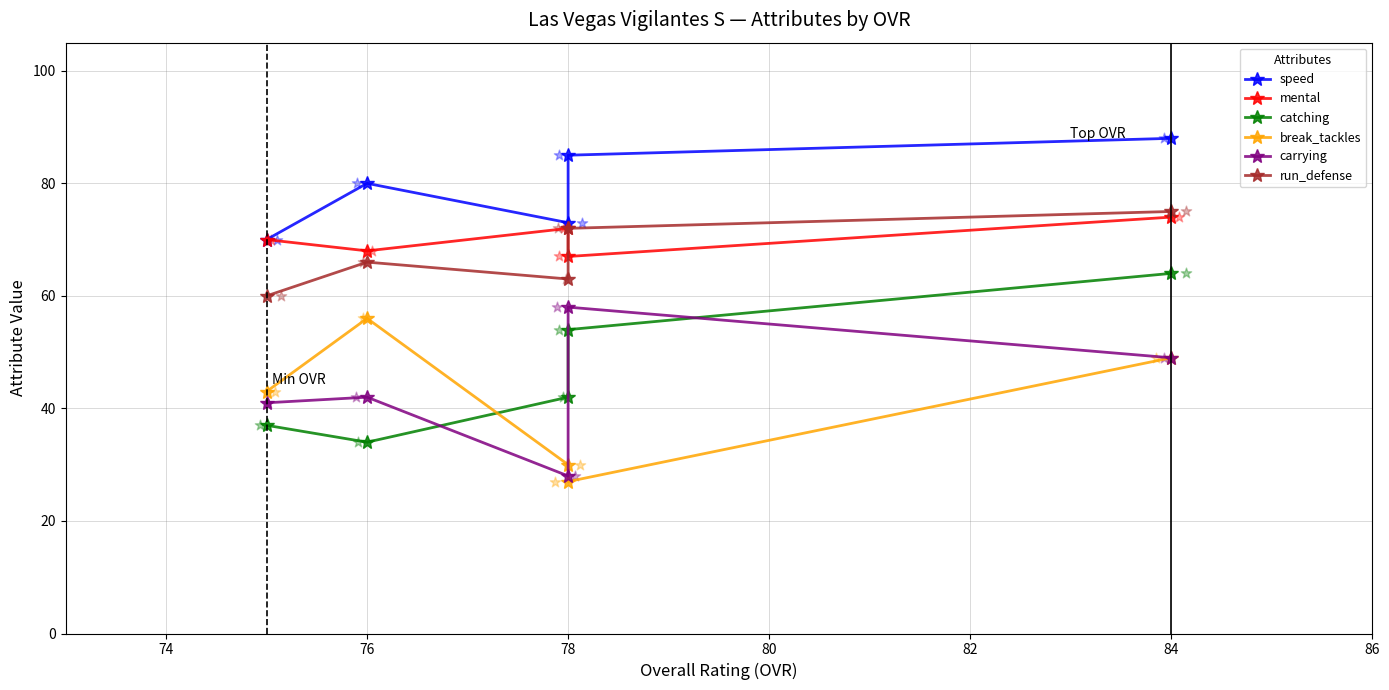

Which series has the largest Y range (max minus min)?

catching